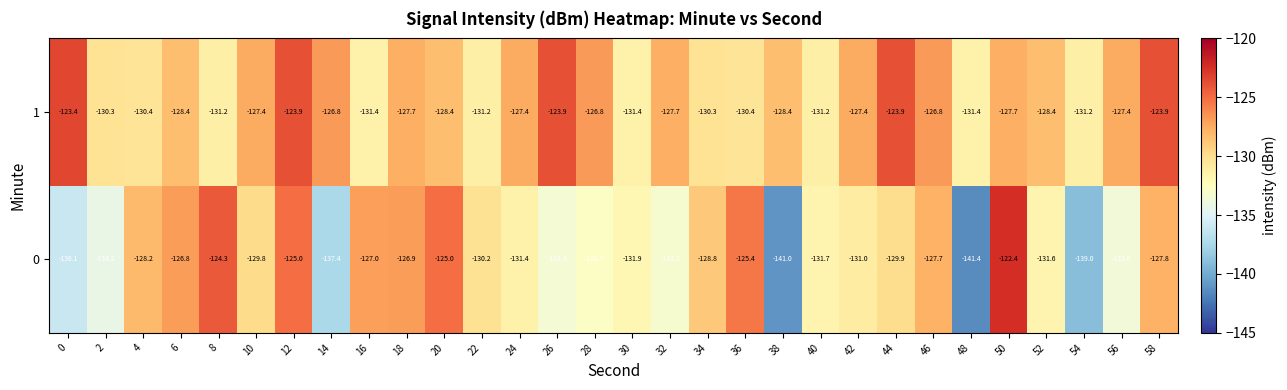

What is the sum of all 0 values?

-3924.8